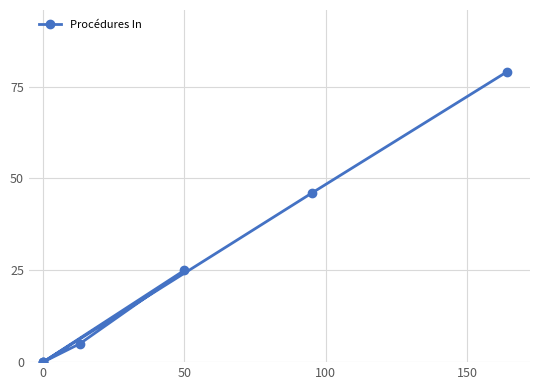

Reading left to right, transcribe all the data shown in this chart.

79	46	0	25	5	0	0